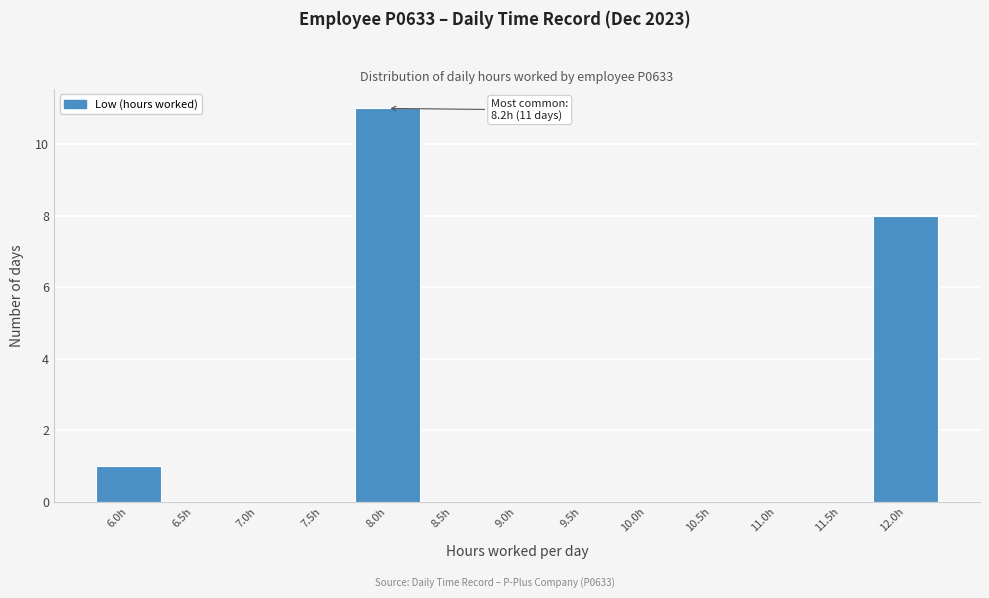

Reading right to left, list all the values displayed in this chart.

12.0h=8	11.5h=0	11.0h=0	10.5h=0	10.0h=0	9.5h=0	9.0h=0	8.5h=0	8.0h=11	7.5h=0	7.0h=0	6.5h=0	6.0h=1